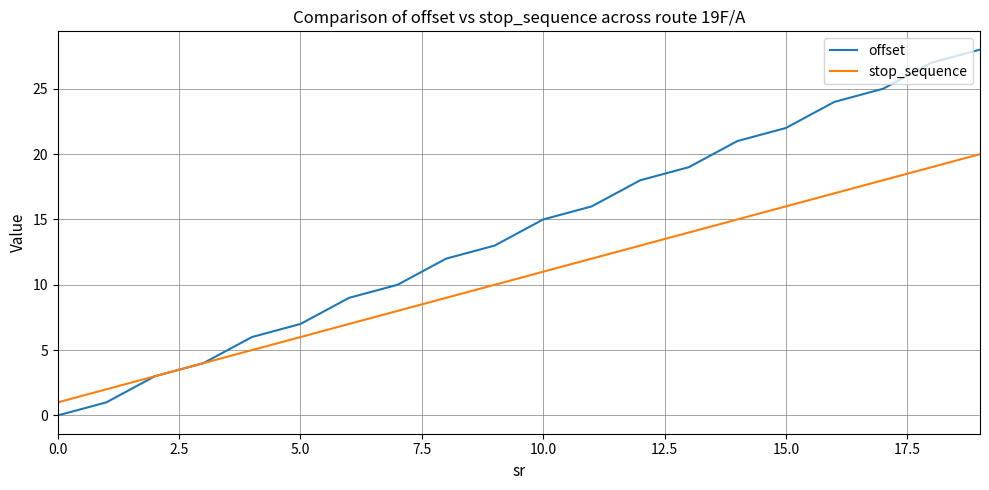

List the series in order of their overall mean, highest first.

offset, stop_sequence